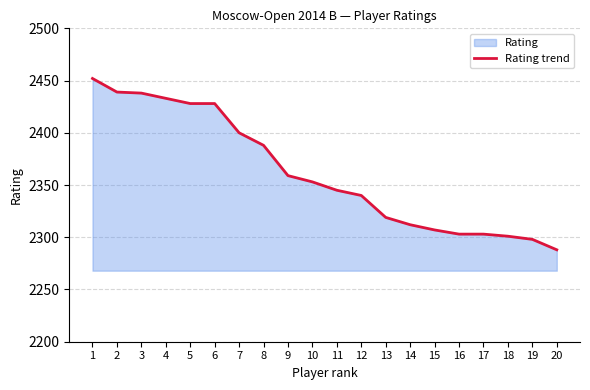

True or false: the data shows 2400 at 7.

True